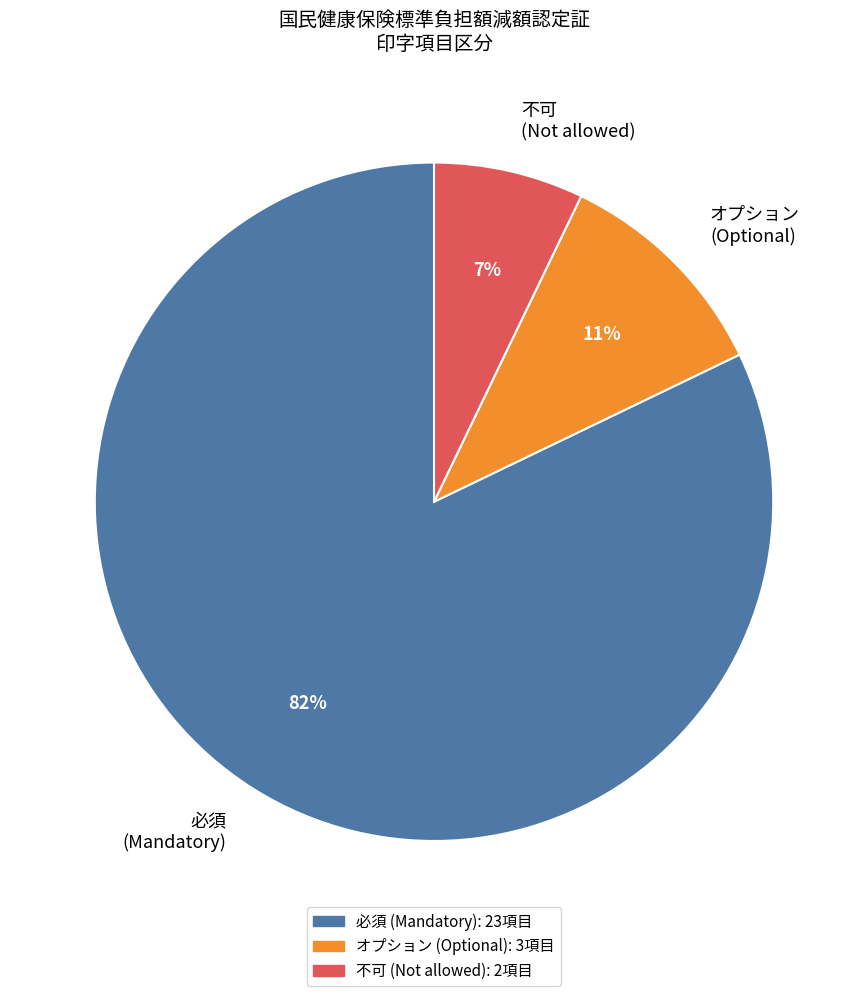

To the nearest percent, what portion does 必須 represent?

82%